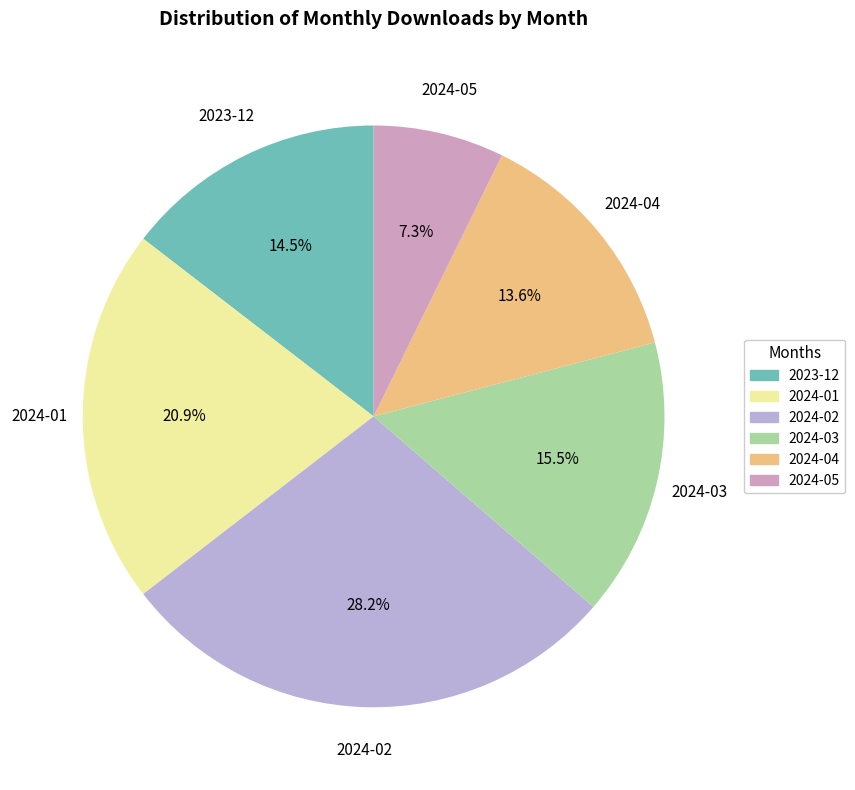

To the nearest percent, what is the average slice percentage?

17%